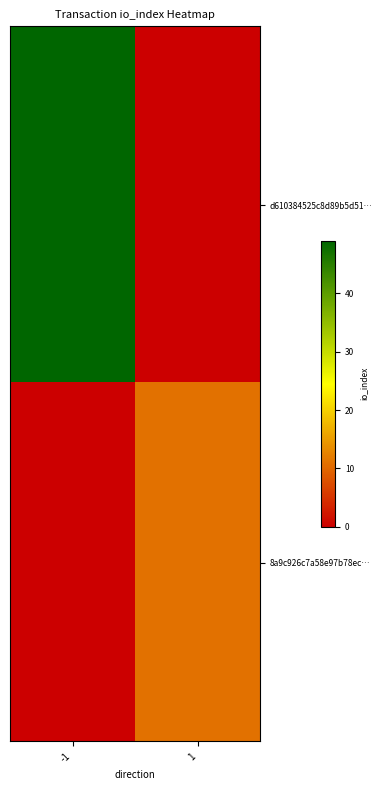

List the series in order of their peak value, lowest first.

8a9c926c7a58e97b78ec…, d610384525c8d89b5d51…